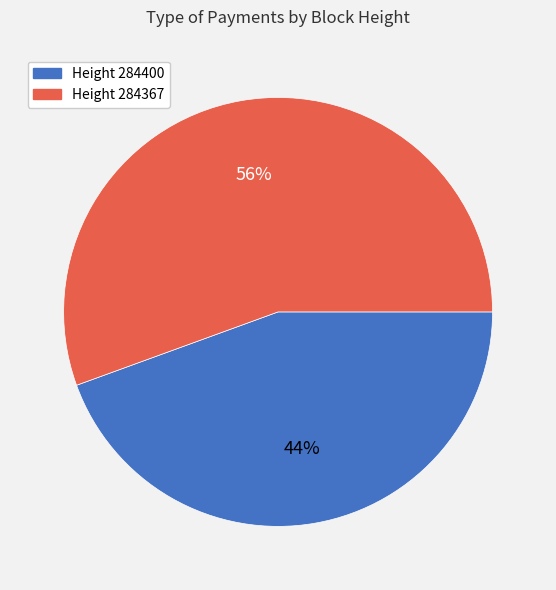

To the nearest percent, what is the average slice percentage?

50%